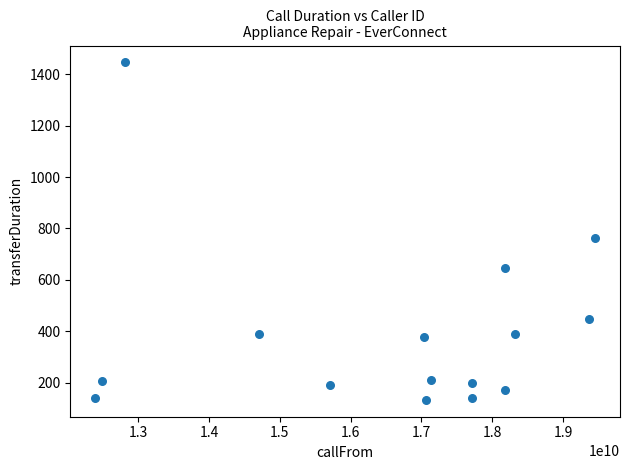

What Y value in the scatter plot is closest to 789?

762